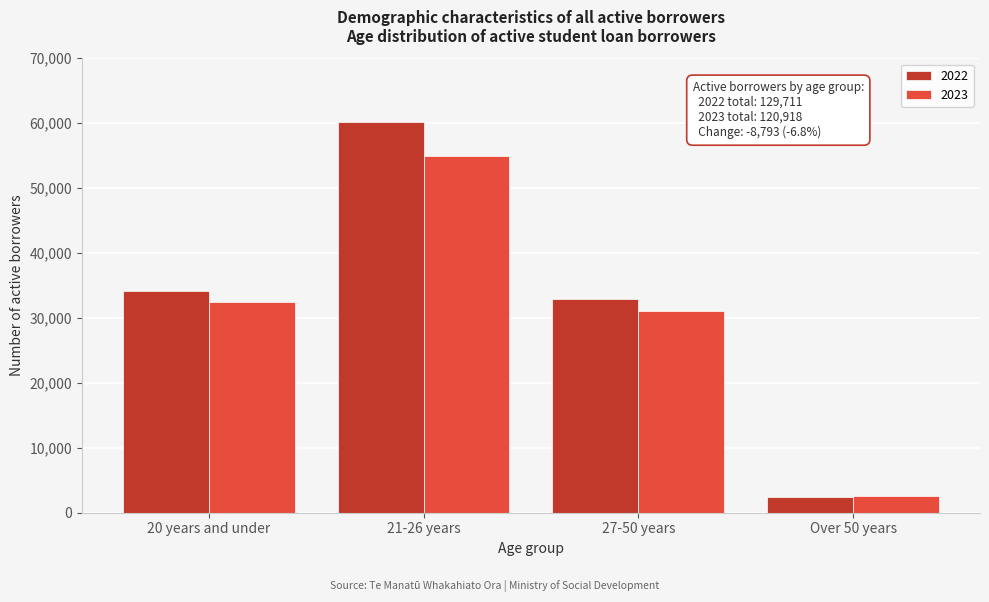

Reading left to right, what are all the values shown in this chart?

2022: 34113	60219	32928	2451
2023: 32460	54885	31035	2535